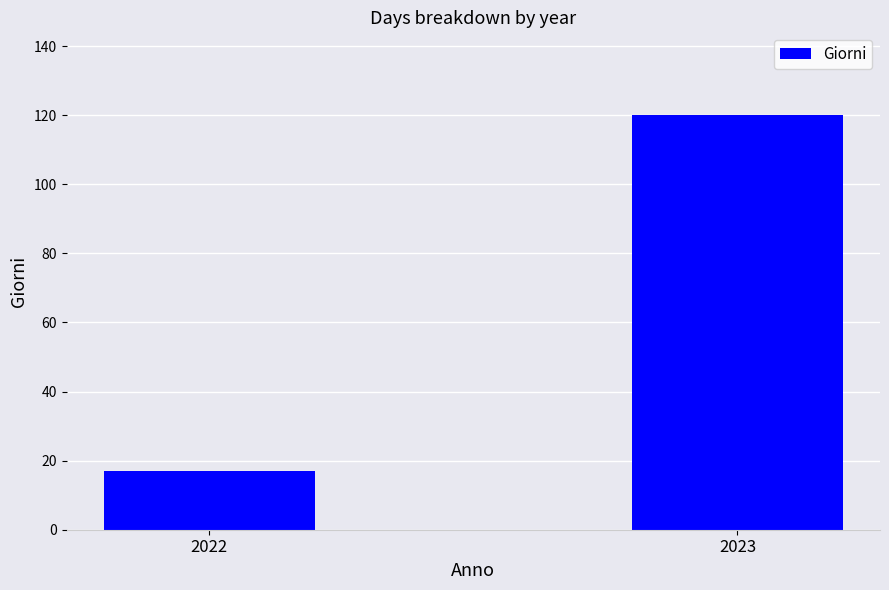

What is the value of the 2nd bar from the left?

120